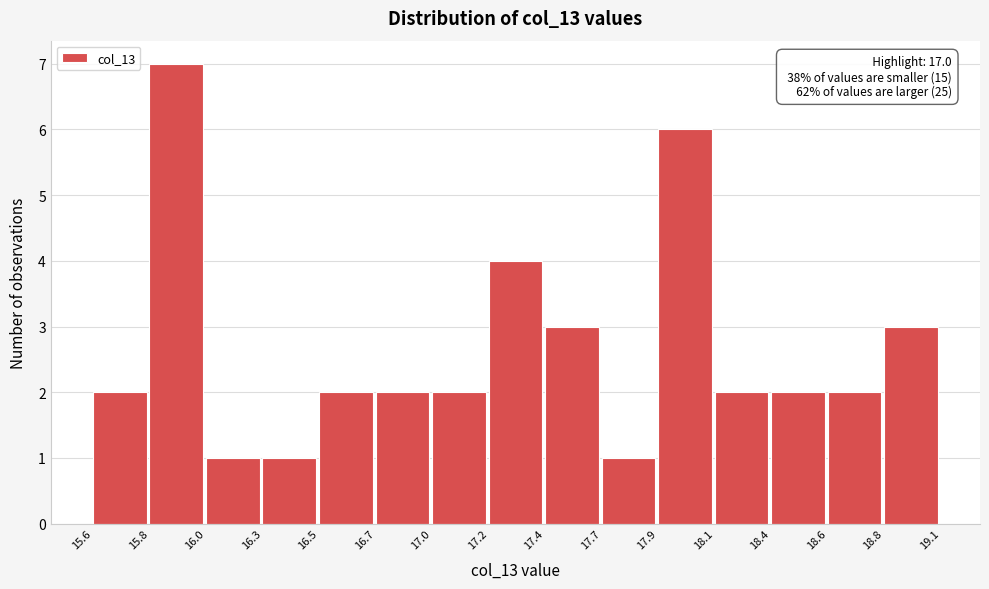

Reading left to right, list all the values displayed in this chart.

15.6=2	15.8=7	16.0=1	16.3=1	16.5=2	16.7=2	17.0=2	17.2=4	17.4=3	17.7=1	17.9=6	18.1=2	18.4=2	18.6=2	18.8=3